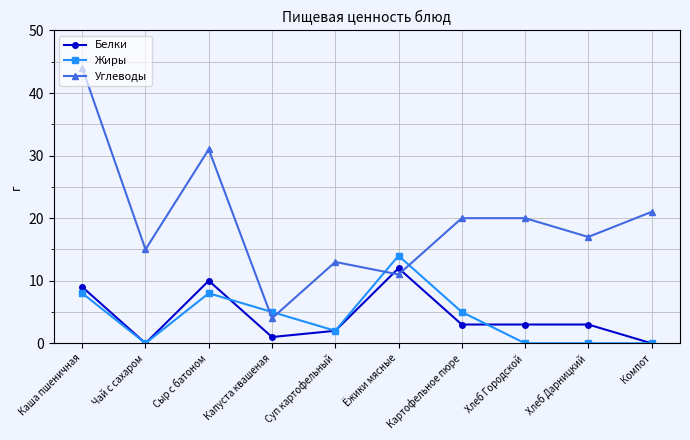

At which category does the chart reach its peak across all series?

Каша пшеничная